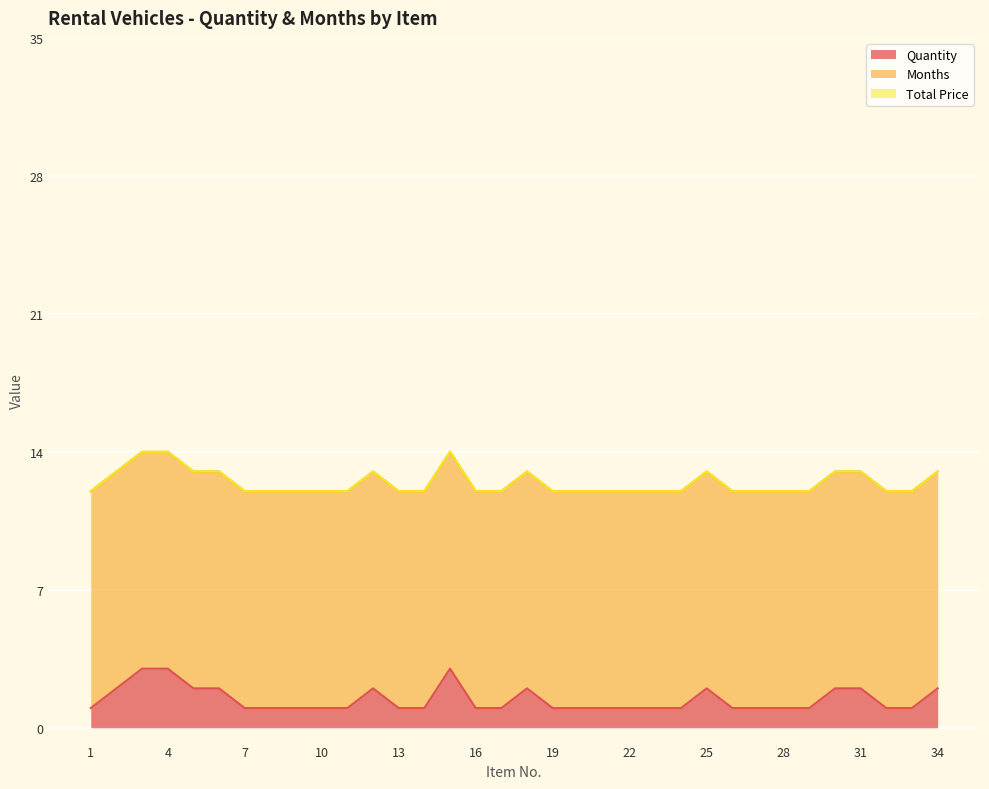

What is the sum of the Months values at 18 and 1?

22